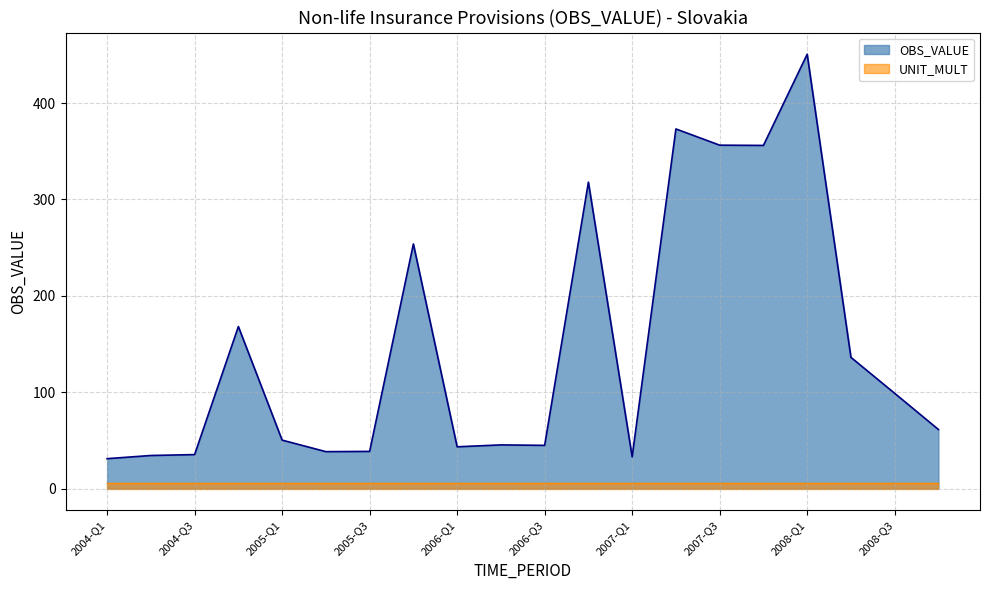

What is the ratio of the value at 2005-Q3 to the value at 2008-Q3?

0.4